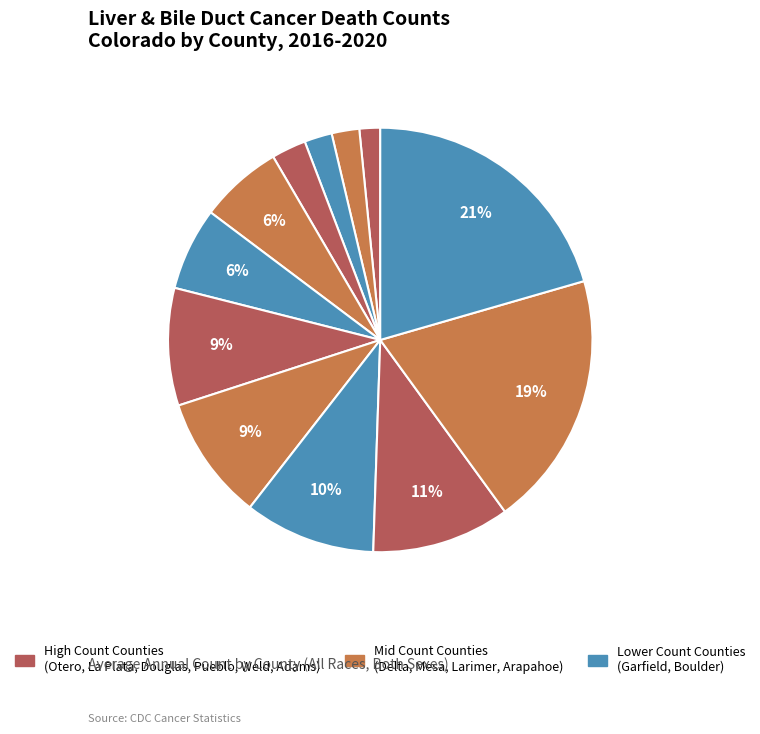

Count the number of slices in the pie.

12